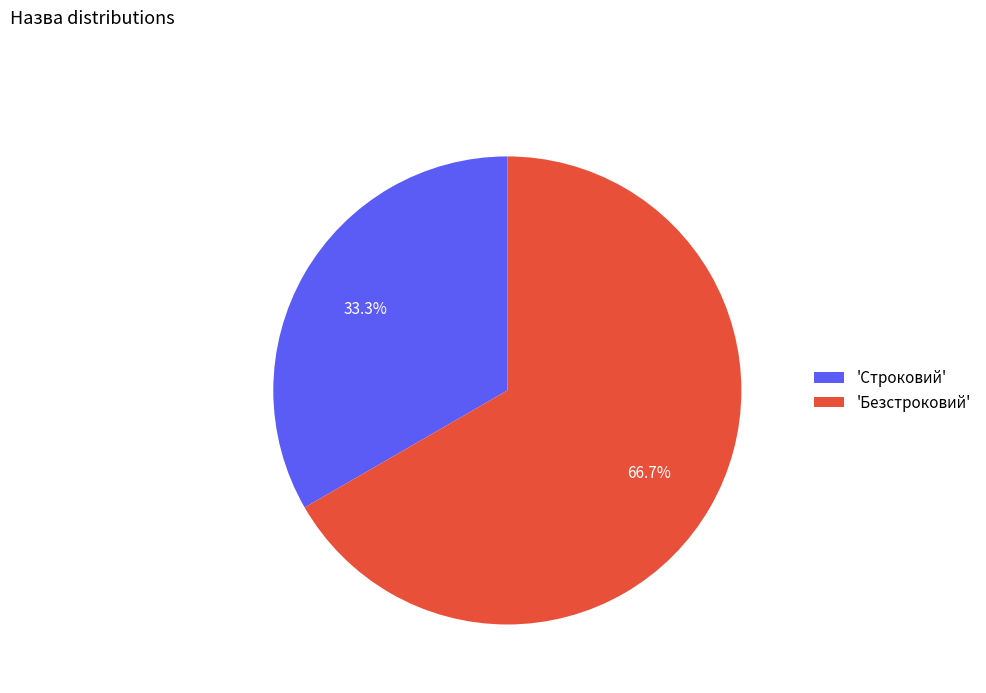

Count the number of slices in the pie.

2